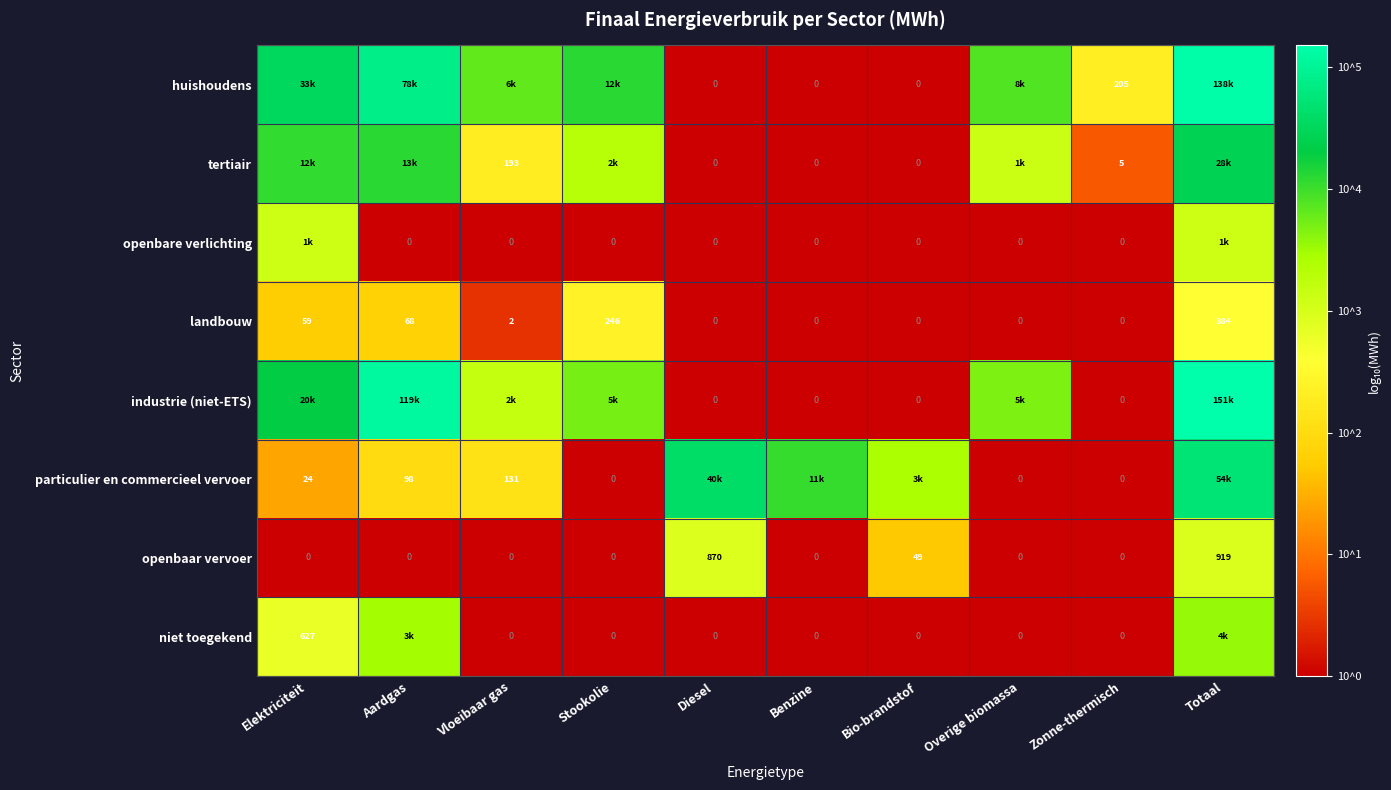

How many positive values does the landbouw series have?

5